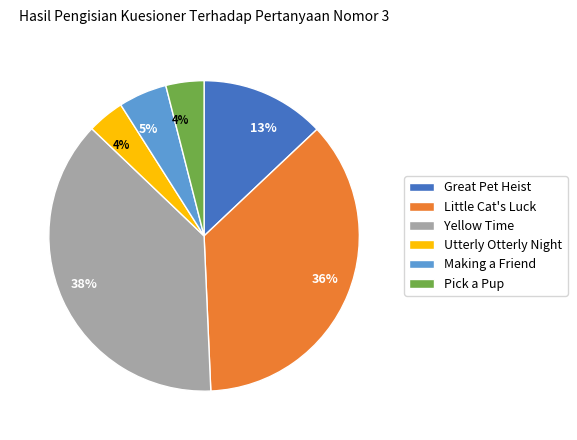

To the nearest percent, what portion does Utterly Otterly Night represent?

4%